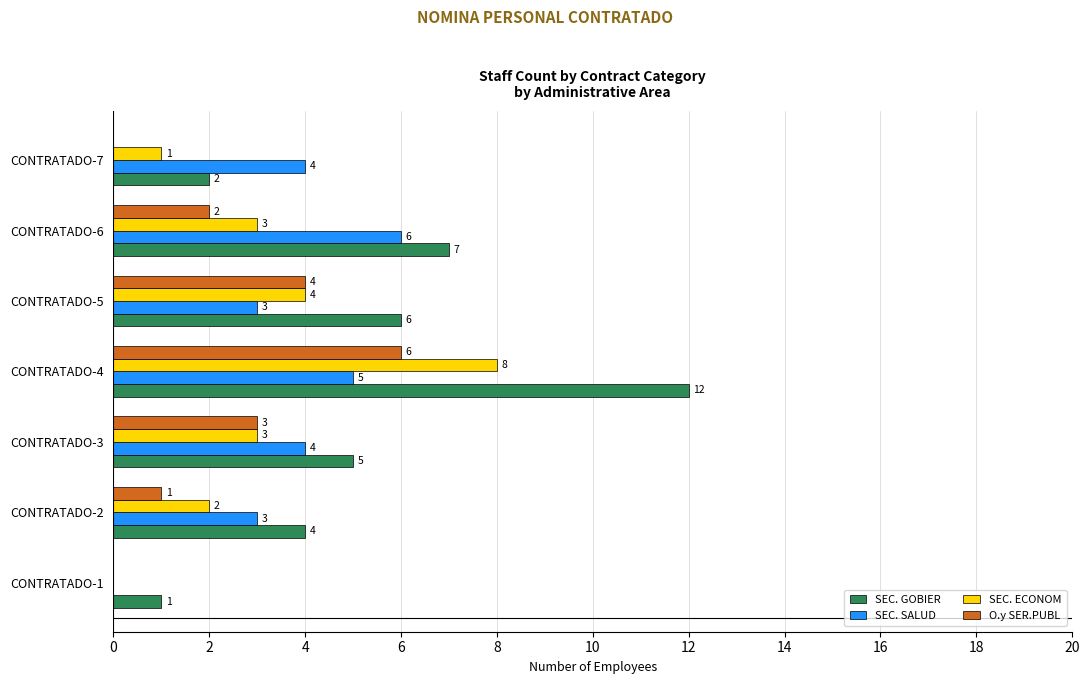

How many SEC. SALUD values are between 3 and 5?

5